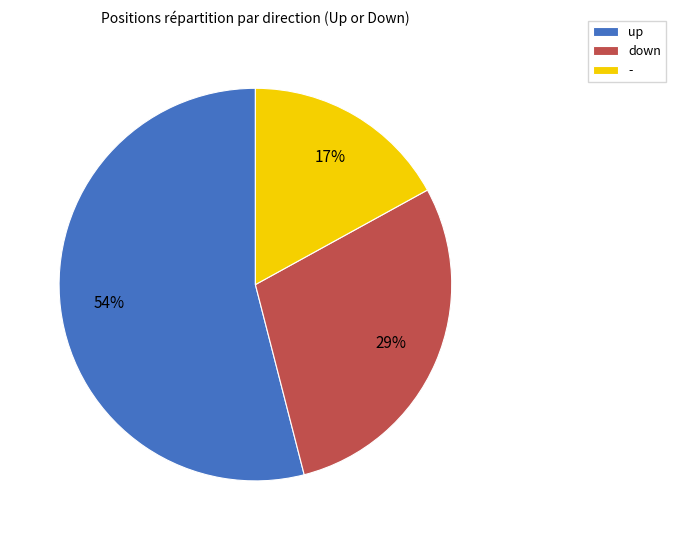

To the nearest percent, what percentage of the pie is -?

17%